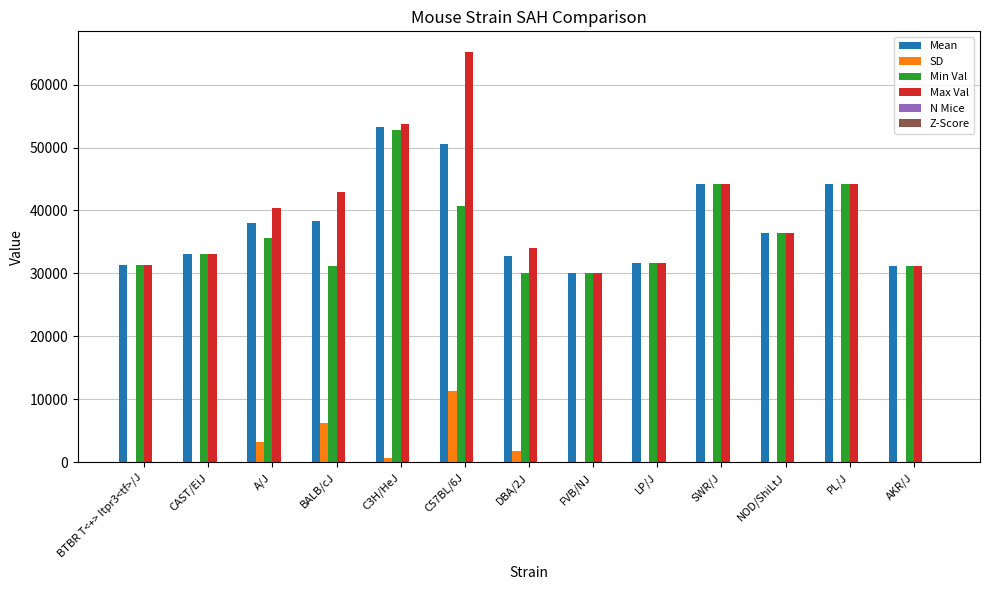

What is the total value across all series at AKR/J?

93756.0